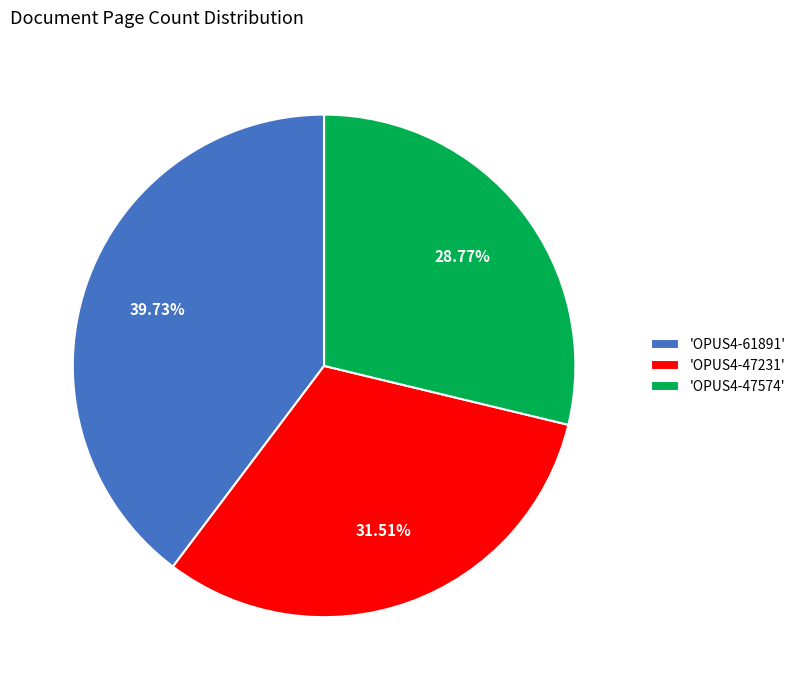

Which slice is the largest?

'OPUS4-61891'